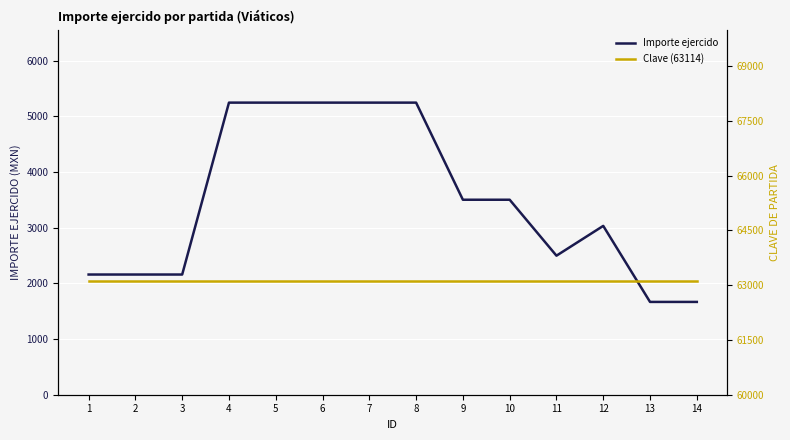

What is the smallest value displayed?

1667.8